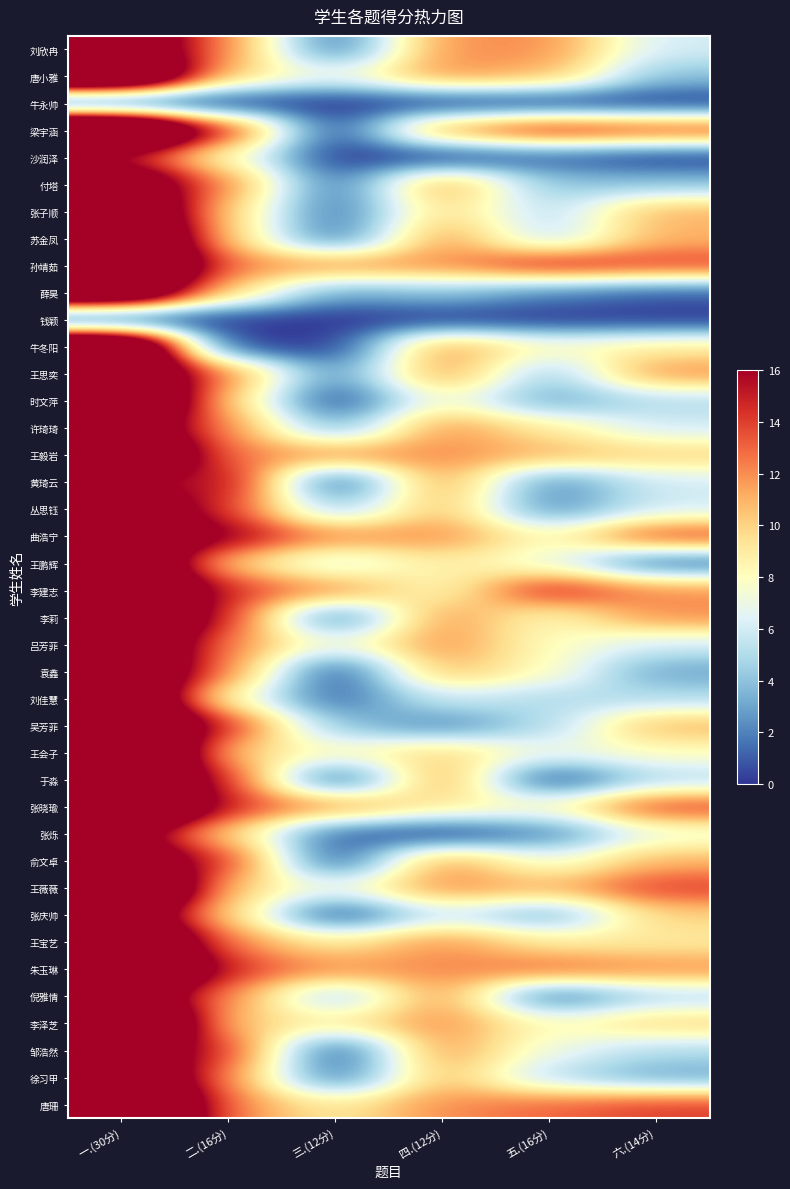

At 一.(30分), list the series in order from smallest to largest.

牛永帅, 钱颖, 沙润泽, 黄琦云, 张烁, 刘欣冉, 付塔, 许琦琦, 丛思钰, 俞文卓, 张庆帅, 倪雅情, 邹浩然, 张子顺, 薛昊, 王思奕, 曲浩宁, 王鹏辉, 吕芳菲, 袁鑫, 刘佳慧, 徐习甲, 唐小雅, 苏金凤, 牛冬阳, 时文萍, 王毅岩, 李建志, 李莉, 吴芳菲, 于淼, 王宝艺, 梁宇涵, 孙靖茹, 王会子, 张晓瑜, 王薇薇, 朱玉琳, 李泽芝, 唐珊